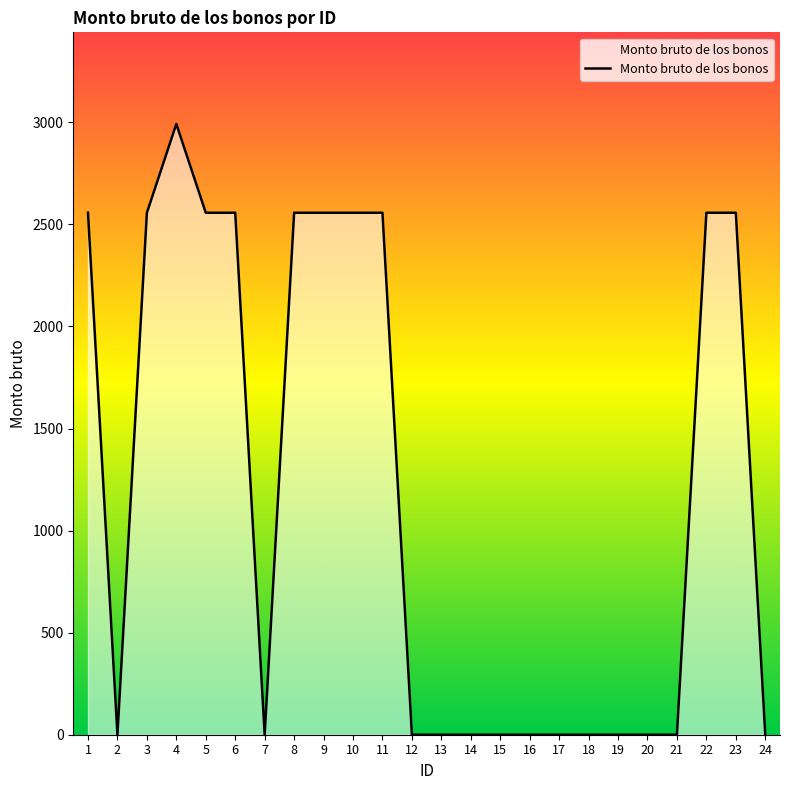

What is the difference between the values at 16 and 5?

2557